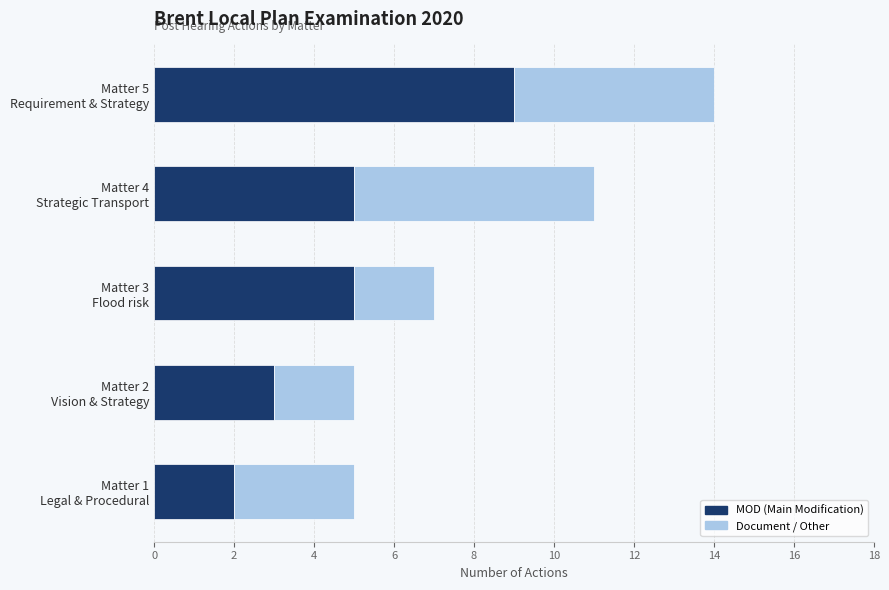

How many categories are shown in the chart?

5